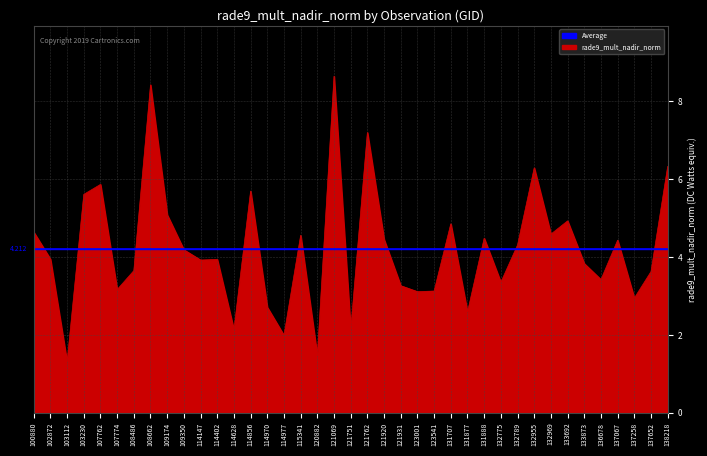

Which series has the widest spread of values?

rade9_mult_nadir_norm